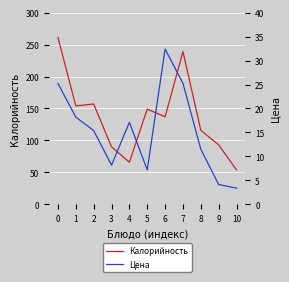

Is it true that Цена equals 26.1 at 4?

False